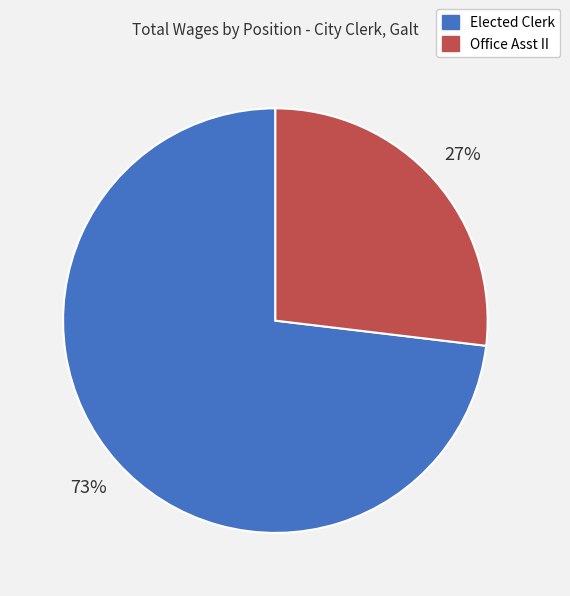

Is it true that Elected Clerk is 60% of the pie?

False